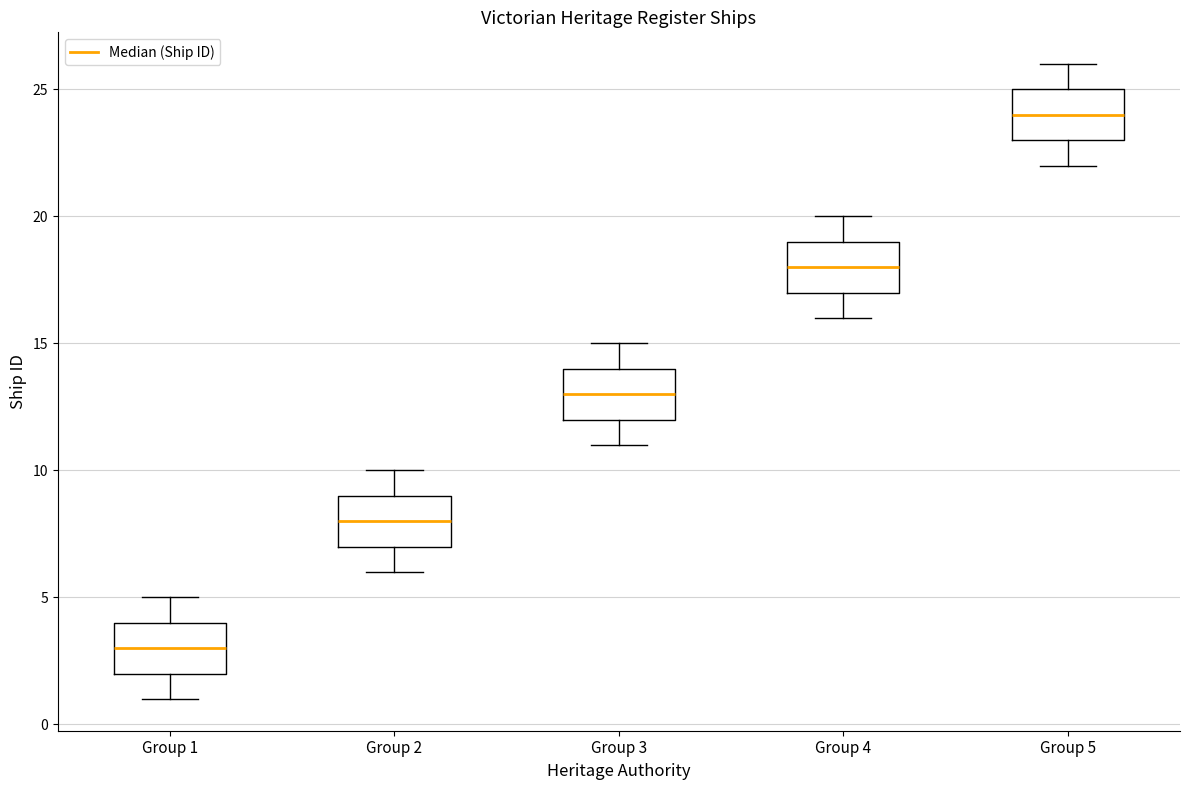

Where is the lower edge of the box for Group 2 on the y-axis? The values are not printed on the chart, so give them approximately, as read against the axis.

7